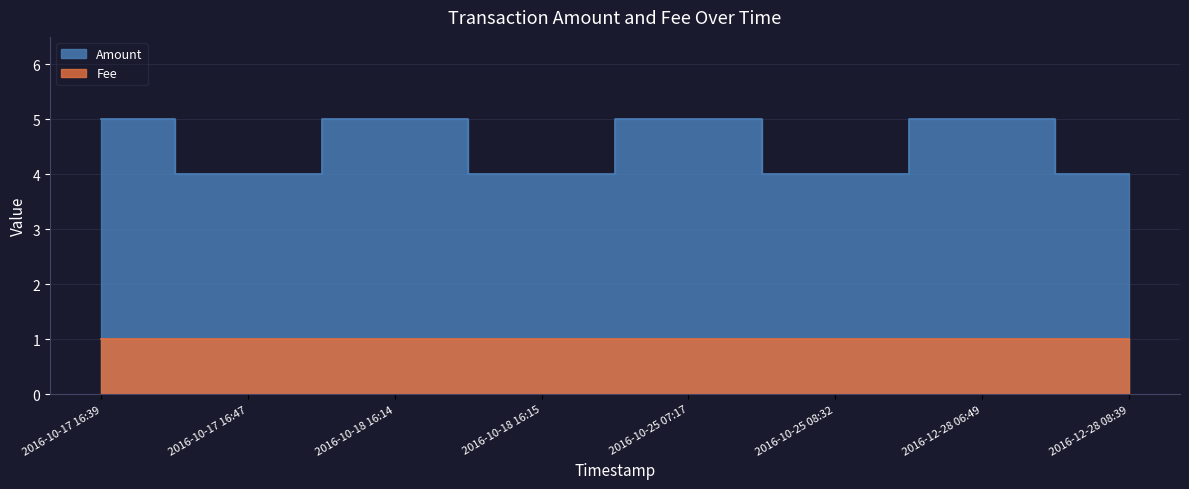

At which category does the chart reach its minimum across all series?

2016-10-17 16:47